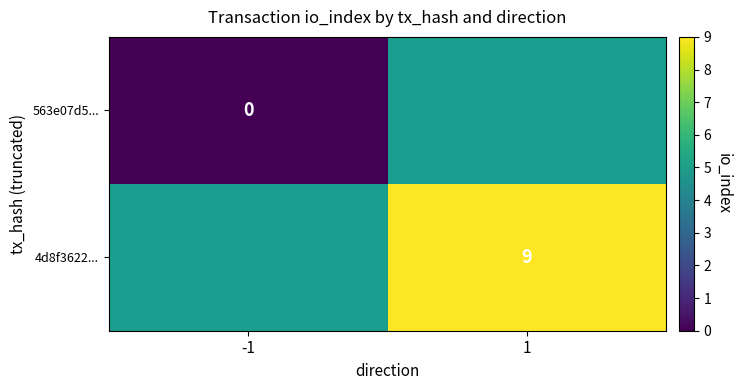

The value of 4d8f3622... at 1 is 9. True or false?

True